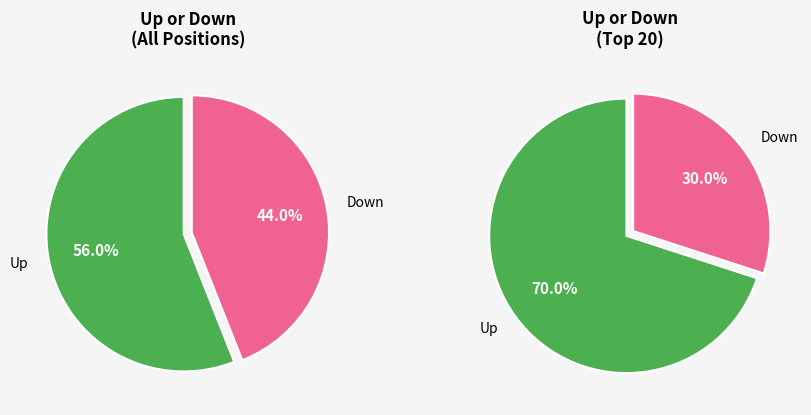

Count the number of slices in the pie.

2